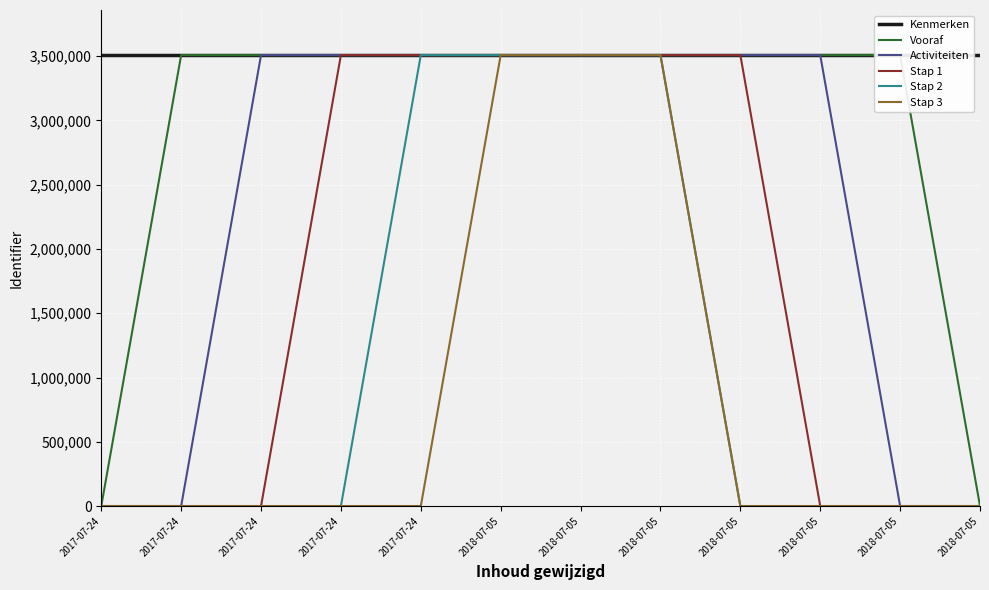

Count the Stap 1 values in the range 0 to 3508413.

12